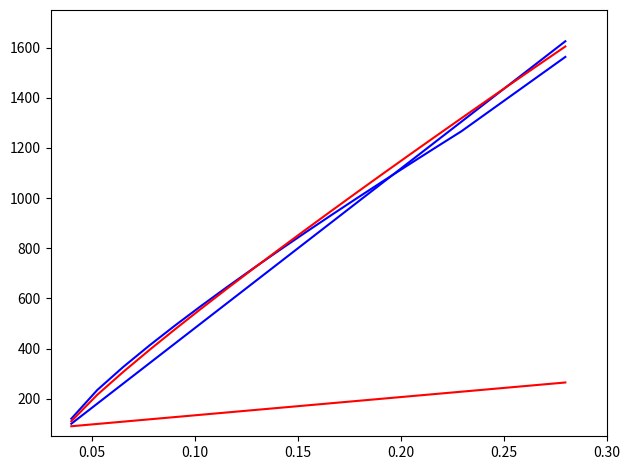

Does the chart display data point markers on the line(s)?

No